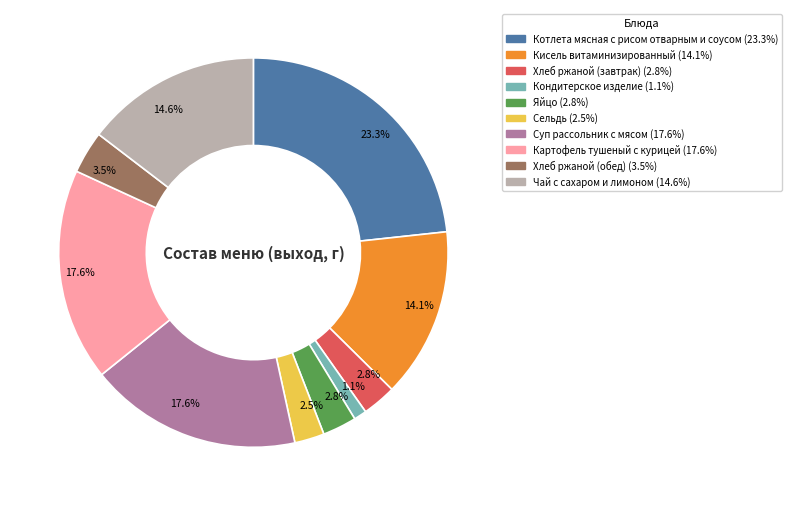

How many slices are in this pie chart?

10